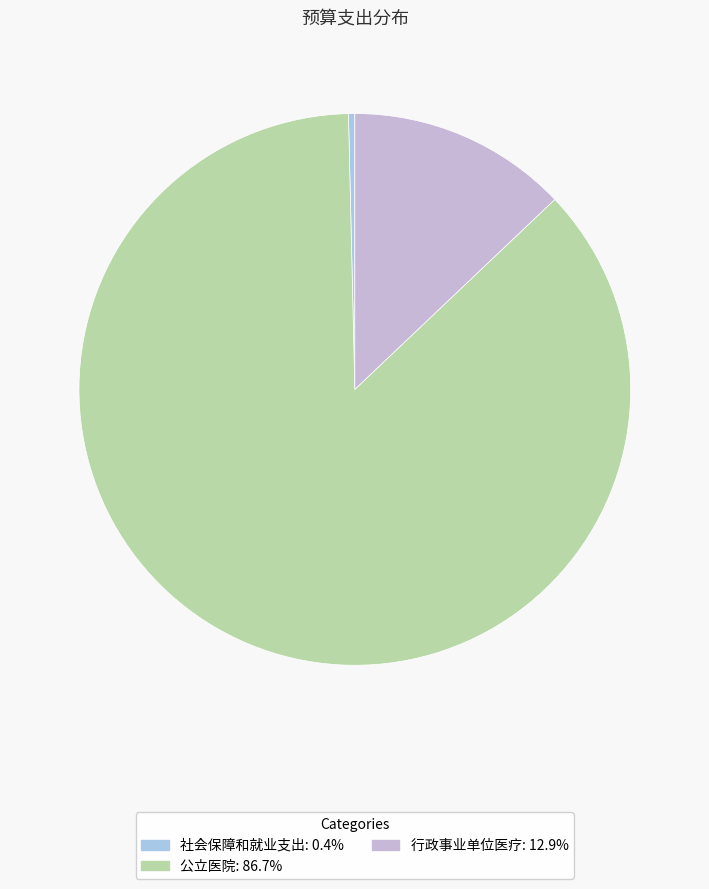

Does 行政事业单位医疗 represent more than half of the total?

No